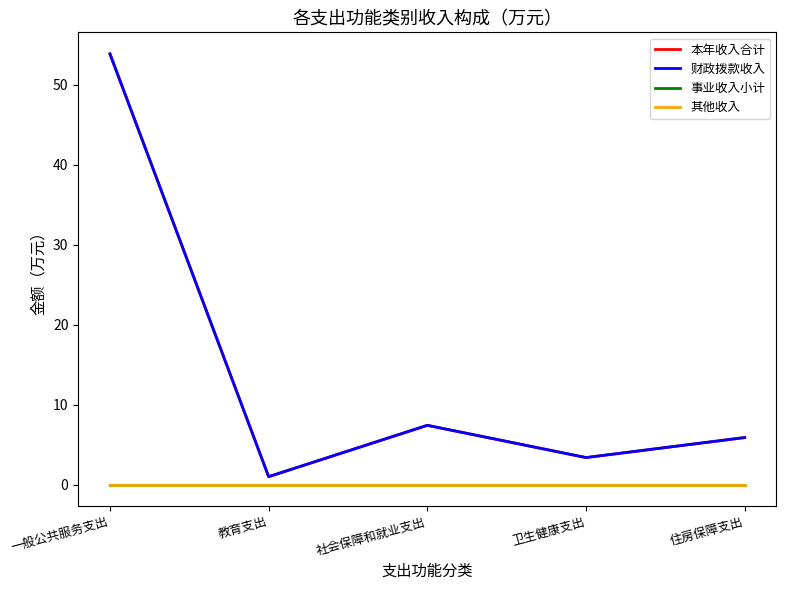

List the labels in order of 本年收入合计 value, largest first.

一般公共服务支出, 社会保障和就业支出, 住房保障支出, 卫生健康支出, 教育支出